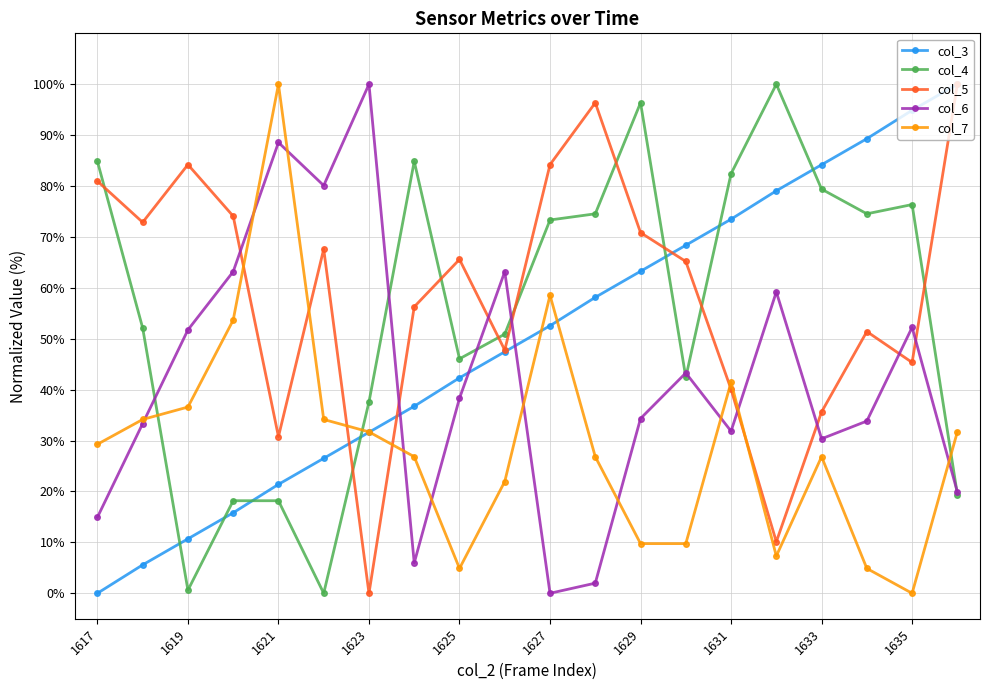

True or false: col_7 and col_3 intersect in this chart.

True